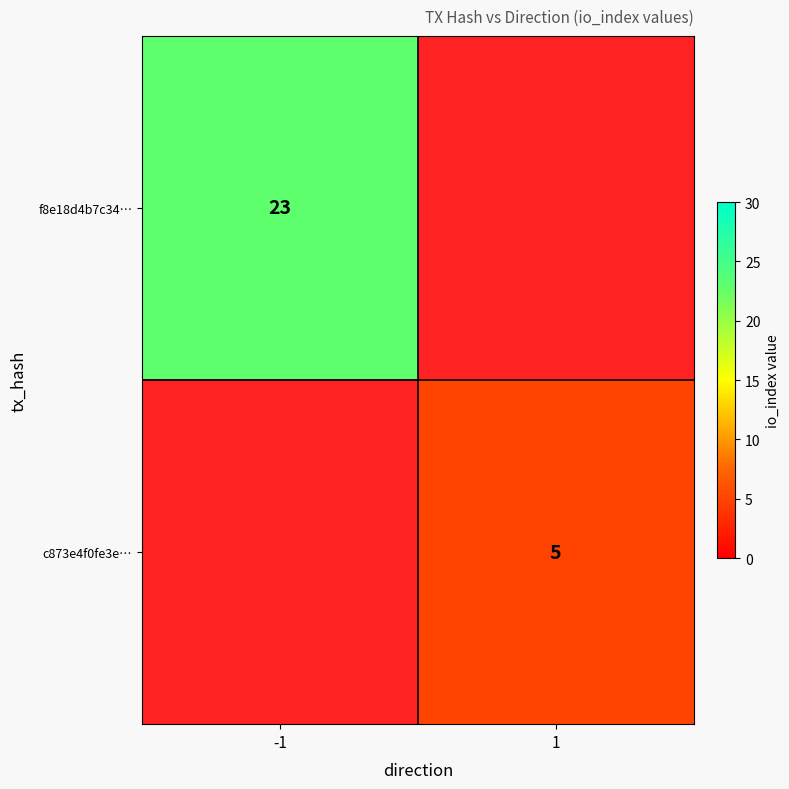

Is the value of c873e4f0fe3e… at -1 greater than the value of f8e18d4b7c34… at -1?

No